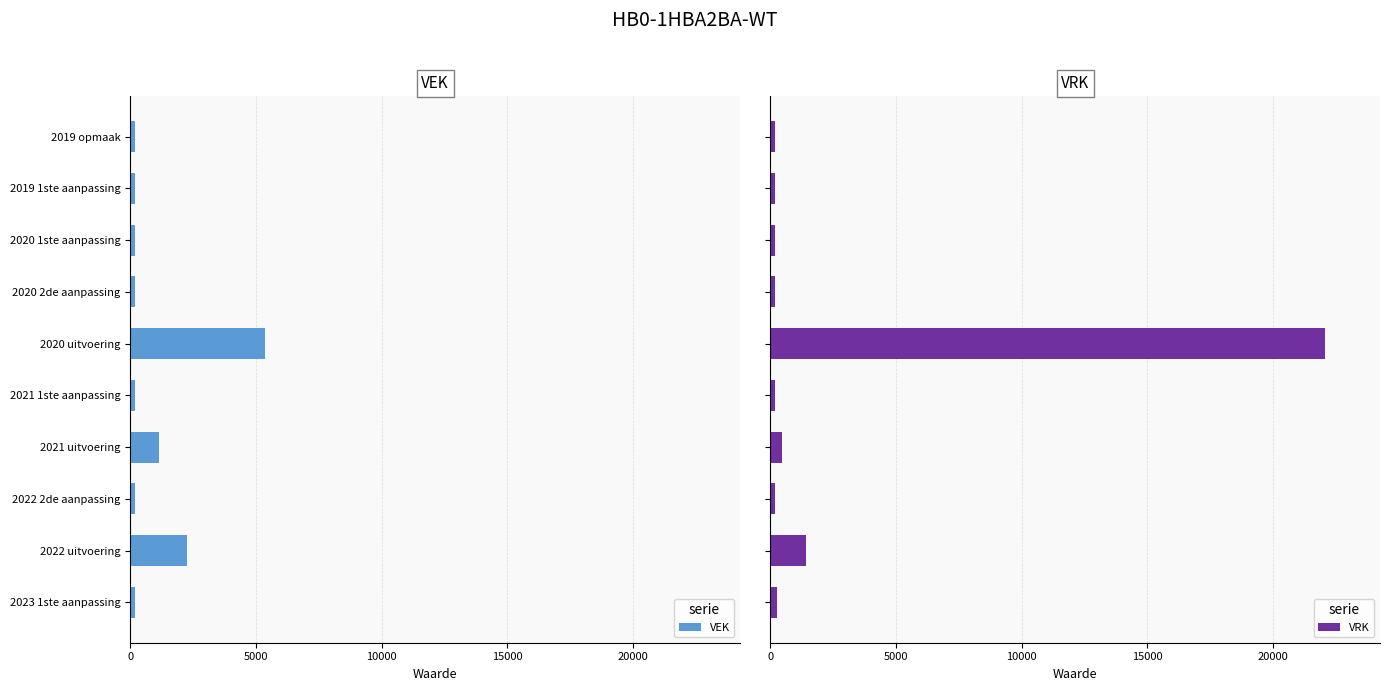

What is the difference between the maximum and minimum values in the VEK series?

5182